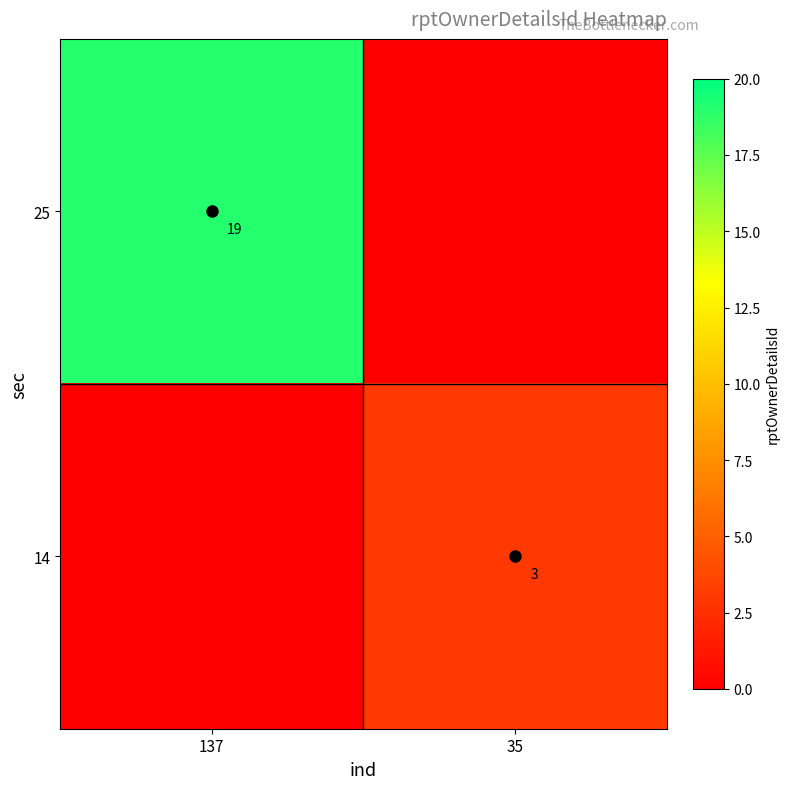

The value of 14 at 35 is 2. True or false?

False